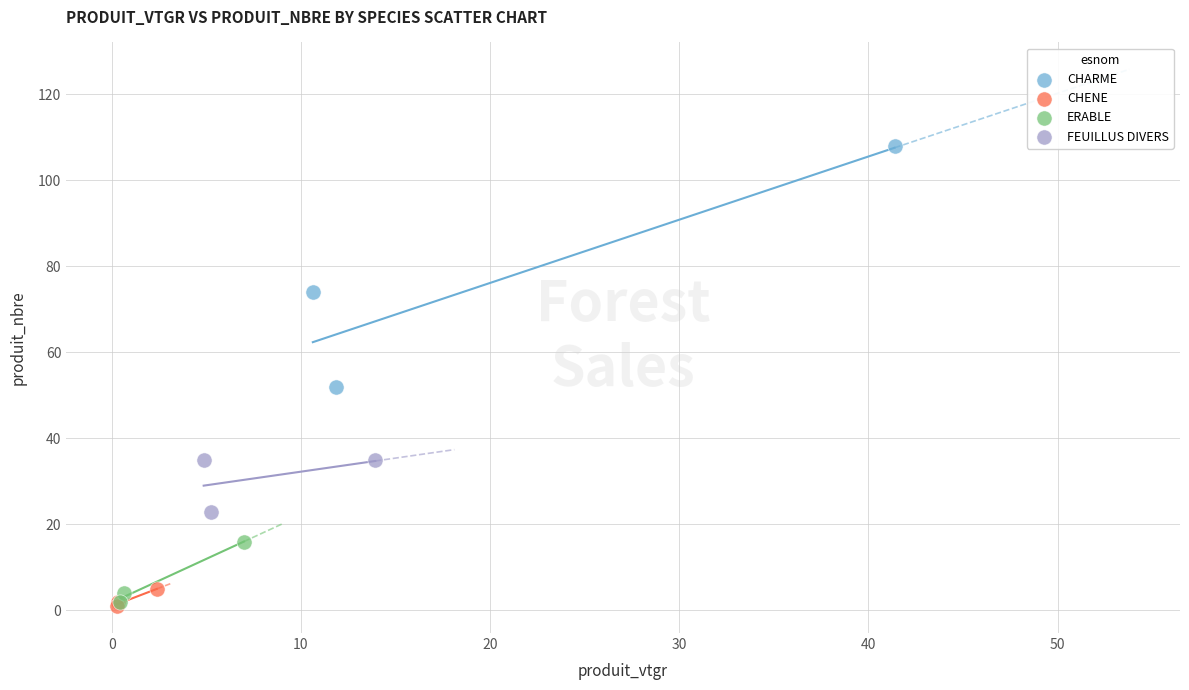

Which series has the largest Y range (max minus min)?

CHARME